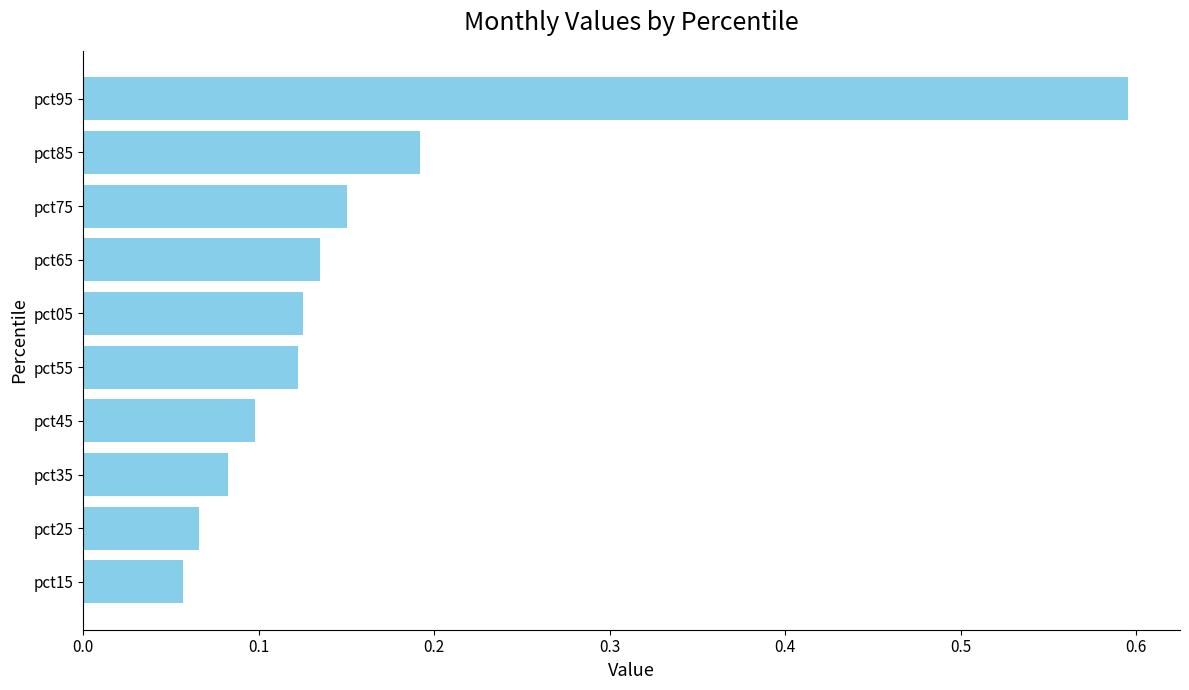

How many values are between 0 and 1?

10